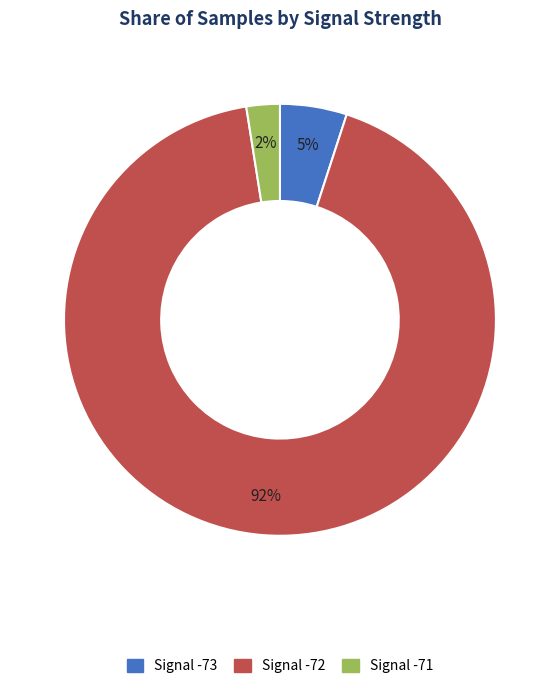

Does any single category account for the majority?

Yes